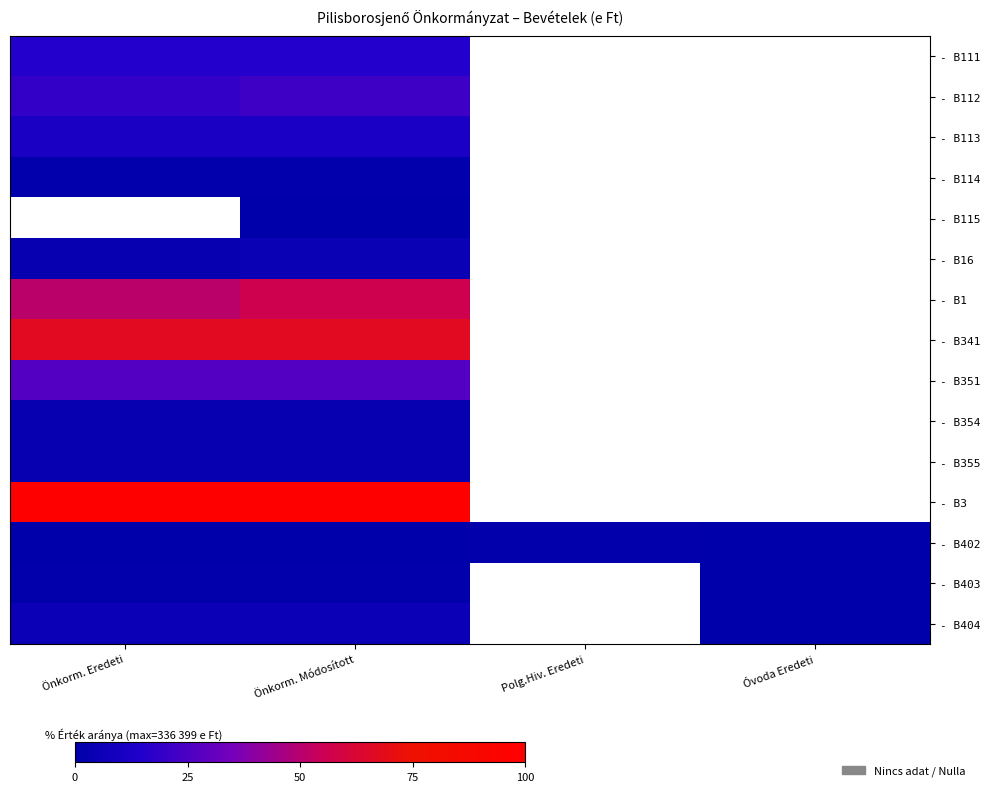

Which category has the lowest value across all series?

Óvoda Eredeti